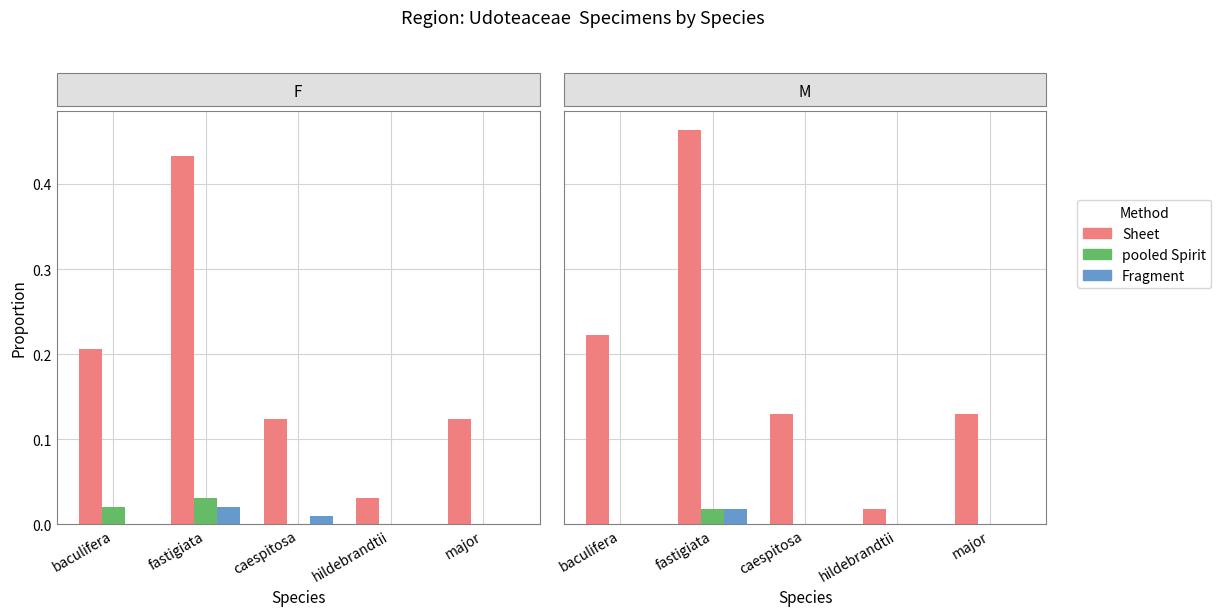

Rank the categories by Sheet value from lowest to highest.

hildebrandtii, caespitosa, major, baculifera, fastigiata